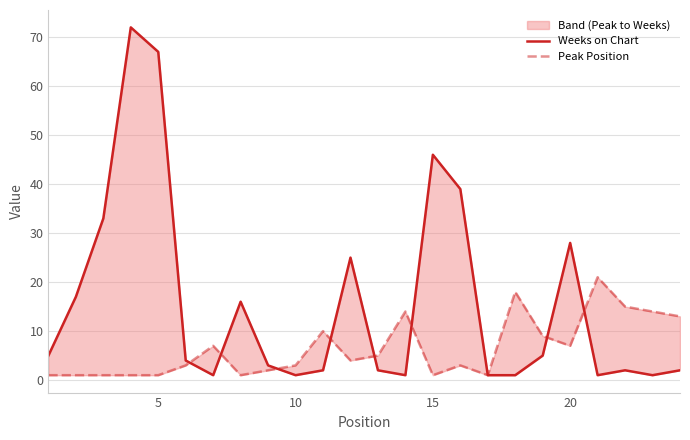

What is the maximum value shown in the chart?

72